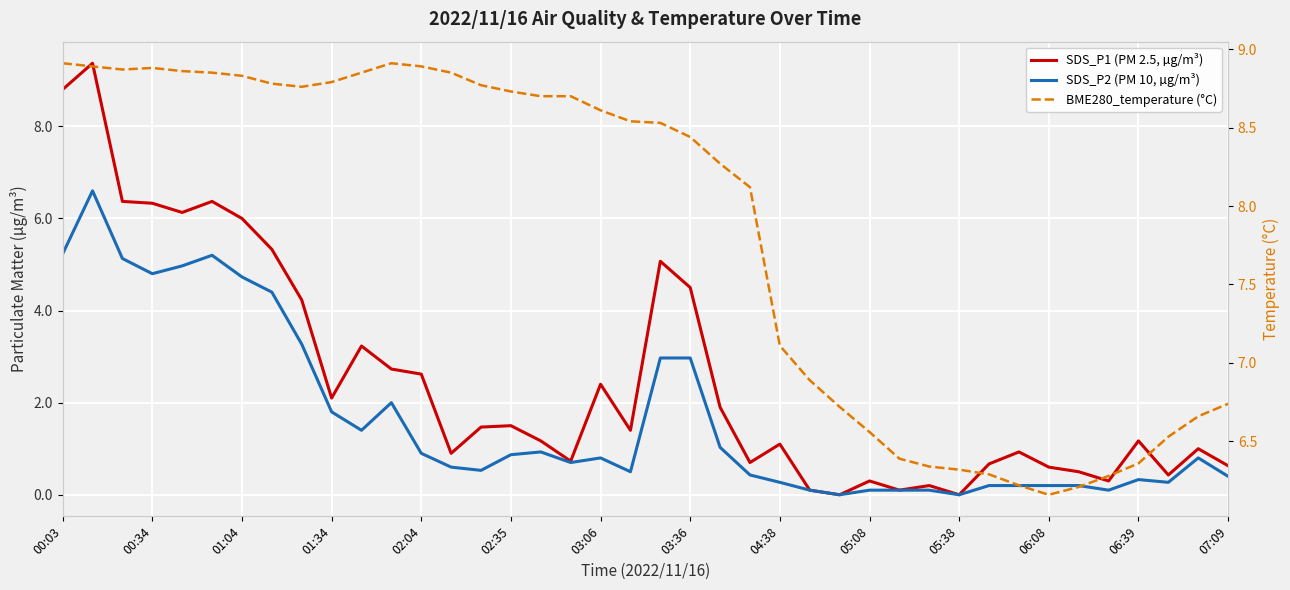

Which series has the largest range (max minus min)?

SDS_P1 (PM 2.5, µg/m³)